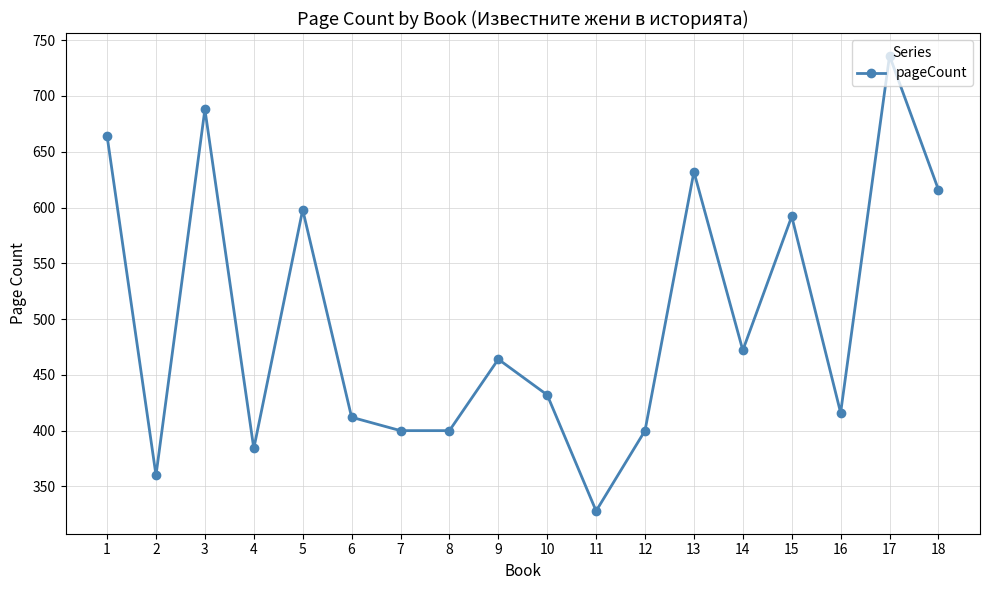

At which category does the data reach its first local peak?

3